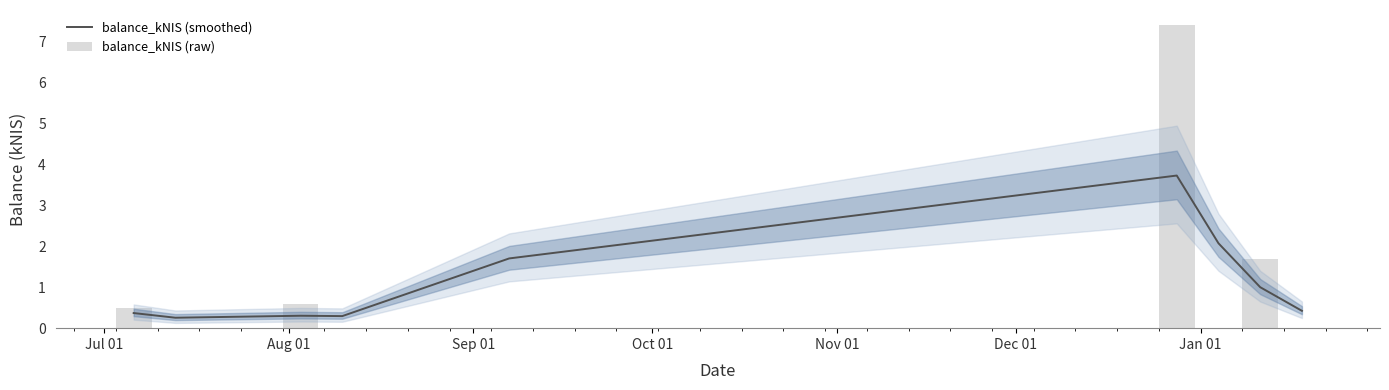

What is the sum of all balance_kNIS (smoothed) values?

10.2